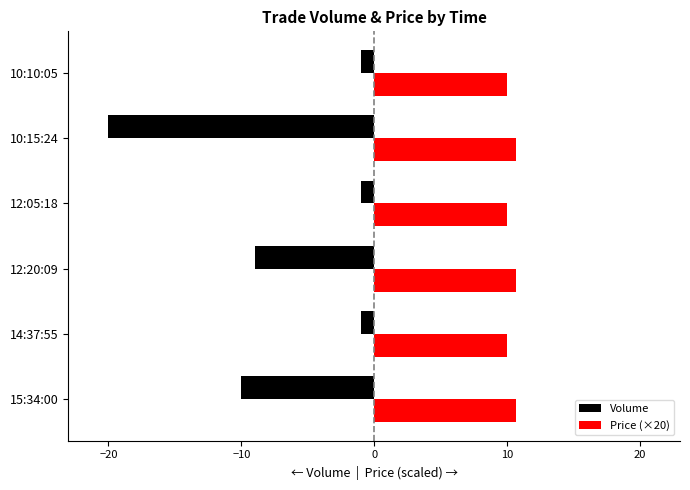

Rank the series by their maximum value, from highest to lowest.

Price (×20), Volume